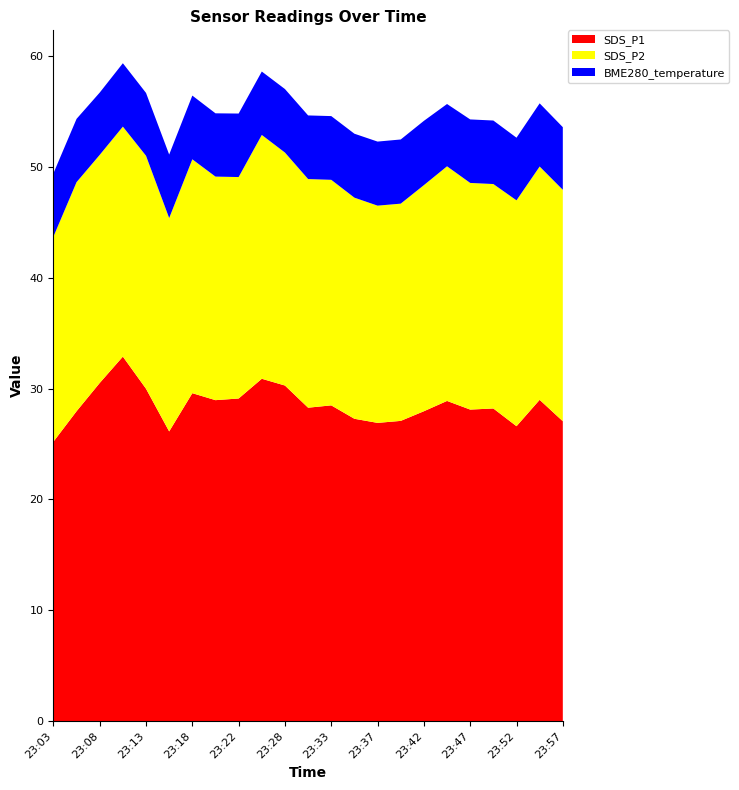

Reading left to right, extract all data points from this chart.

SDS_P1: 25.2	27.9	30.5	32.9	30.0	26.1	29.6	28.9	29.1	30.9	30.3	28.3	28.5	27.3	26.9	27.1	27.9	28.9	28.1	28.2	26.6	29.0	27.1
SDS_P2: 18.5	20.7	20.6	20.8	21.0	19.2	21.1	20.2	20.0	22.0	21.0	20.6	20.4	19.9	19.6	19.6	20.4	21.2	20.4	20.2	20.4	21.1	20.9
BME280_temperature: 5.7	5.7	5.6	5.7	5.7	5.7	5.8	5.7	5.7	5.7	5.7	5.7	5.8	5.8	5.8	5.8	5.8	5.6	5.7	5.7	5.7	5.7	5.7